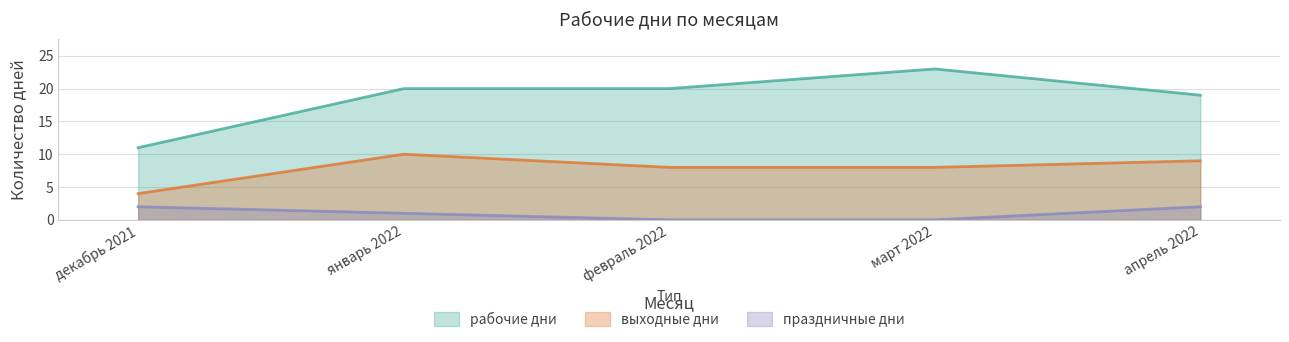

At which category does the chart reach its peak across all series?

март 2022